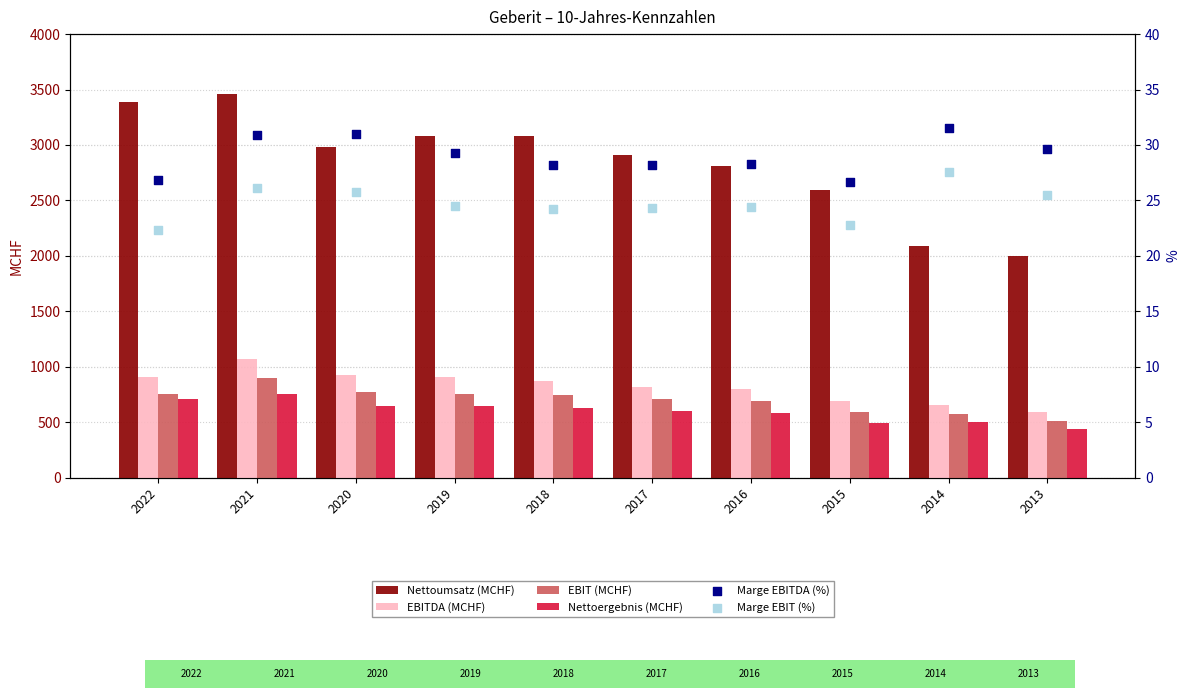

At which category is the sum across all series the highest?

2021